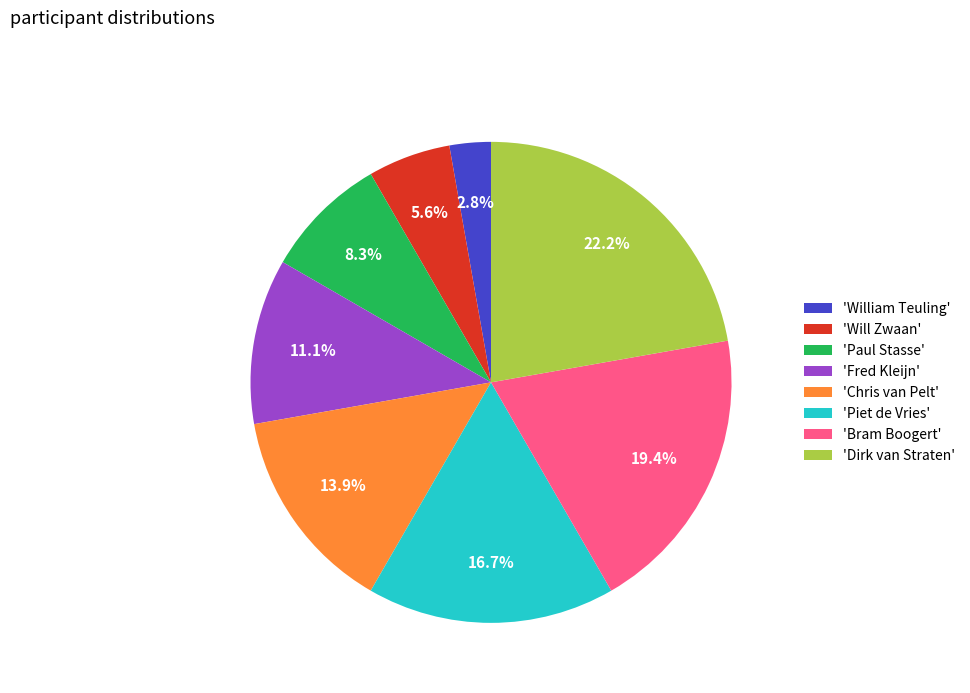

What is the ratio of the value at 'Piet de Vries' to the value at 'Fred Kleijn'?

1.5